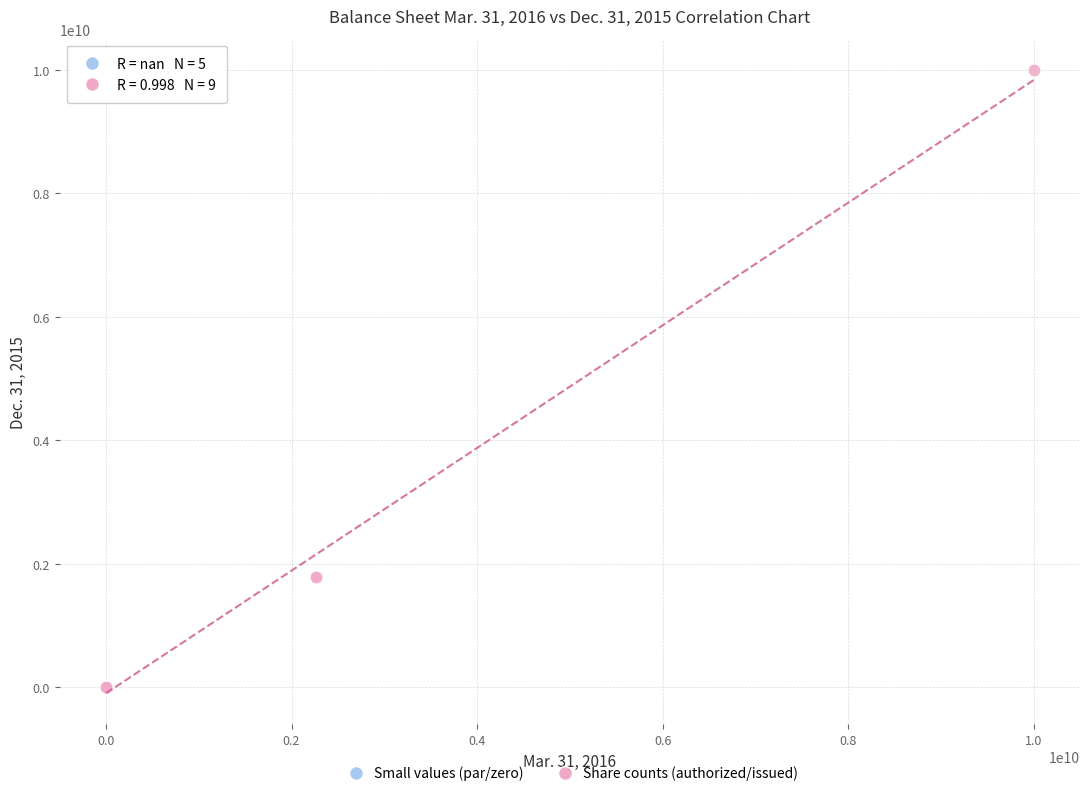

Which series reaches the maximum Y coordinate?

Share counts (authorized/issued)